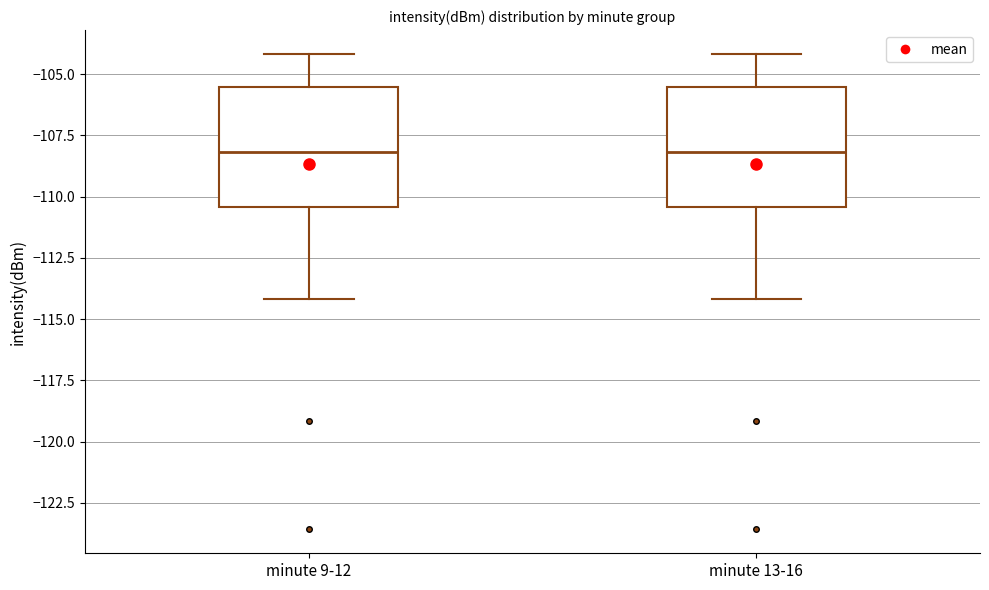

Reading left to right, read every box against the y-axis: the position of its median line, the range the box covers, and the ends of its whiskers. The values are not printed on the chart, so give them approximately, as read against the axis.

minute 9-12: median -108.0, box -110.5 to -105.5, whiskers -114.0 to -104.0
minute 13-16: median -108.0, box -110.5 to -105.5, whiskers -114.0 to -104.0